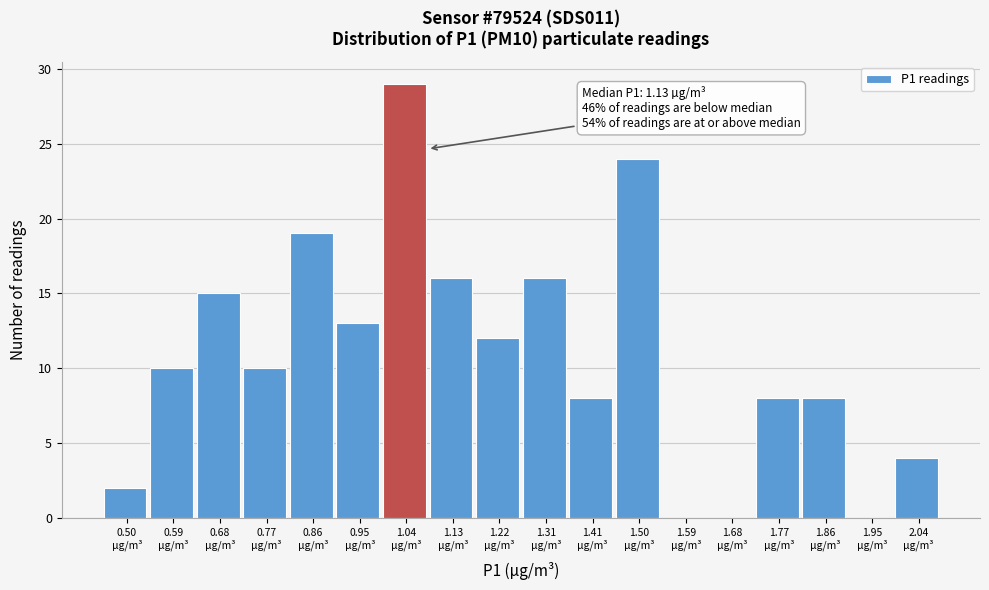

What is the maximum value shown in the chart?

29